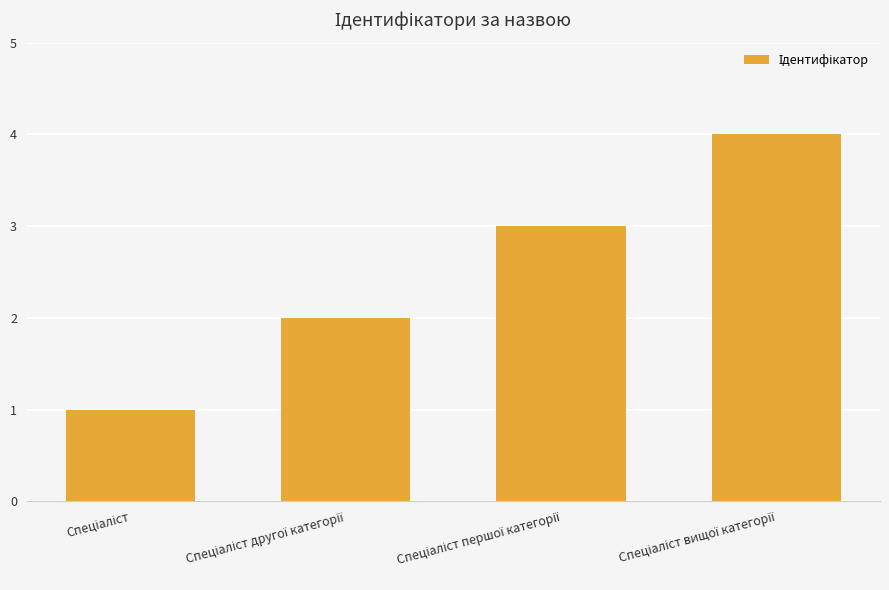

What is the smallest value displayed?

1